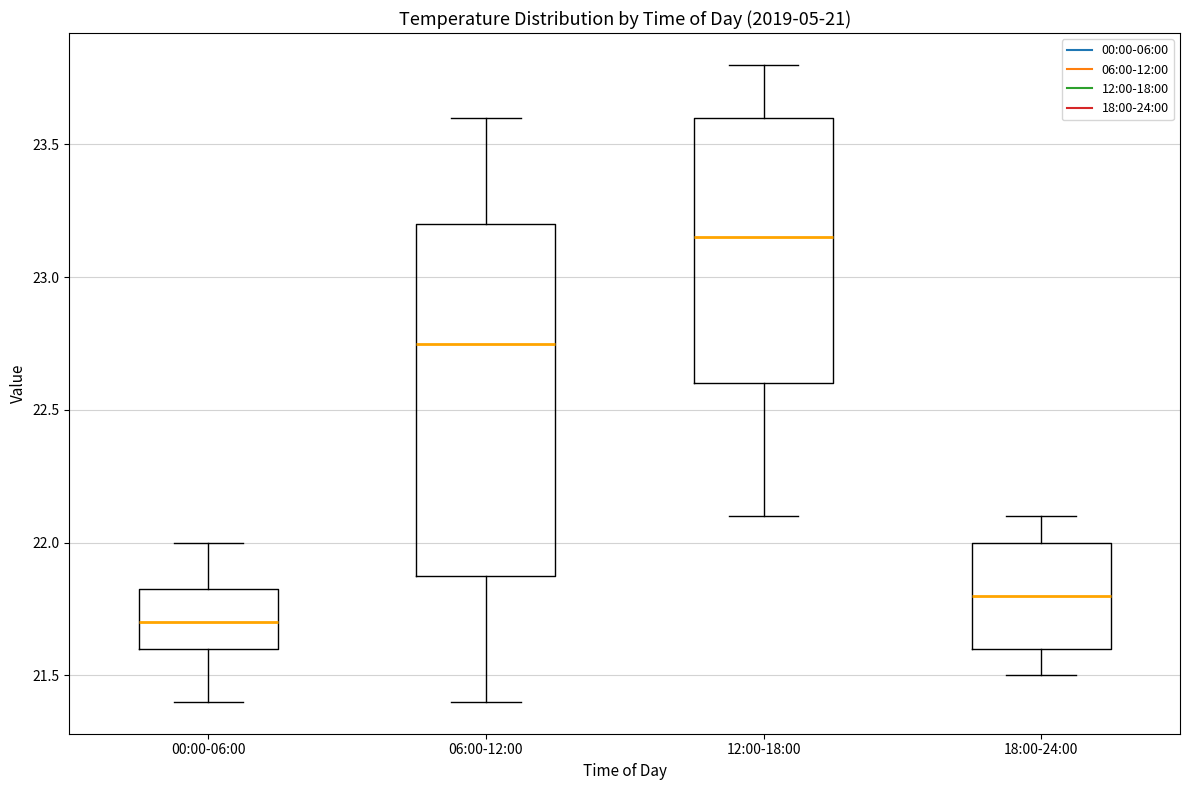

Reading left to right, transcribe this box plot: for each box, give where its median line is, the range the box spans, and where its two whiskers end, as read against the y-axis. The values are not printed on the chart, so give them approximately, as read against the axis.

00:00-06:00: median 21.70, box 21.60 to 21.85, whiskers 21.40 to 22.00
06:00-12:00: median 22.75, box 21.90 to 23.20, whiskers 21.40 to 23.60
12:00-18:00: median 23.15, box 22.60 to 23.60, whiskers 22.10 to 23.80
18:00-24:00: median 21.80, box 21.60 to 22.00, whiskers 21.50 to 22.10